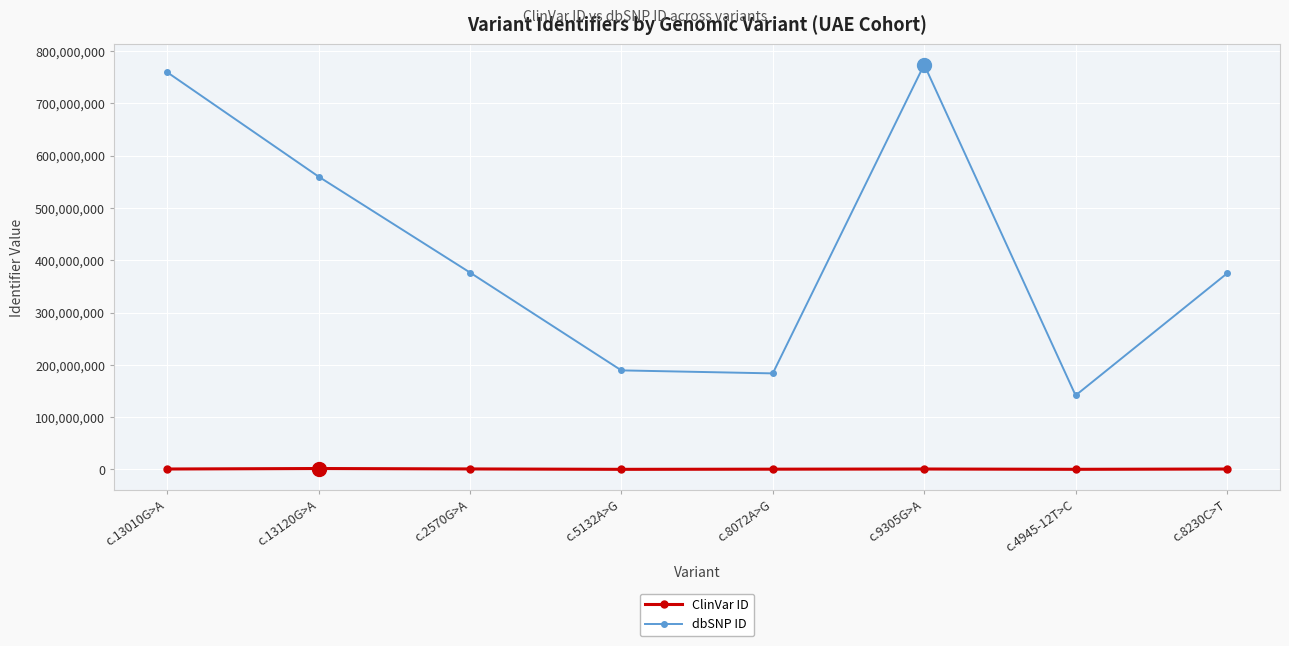

True or false: dbSNP ID and ClinVar ID intersect in this chart.

False